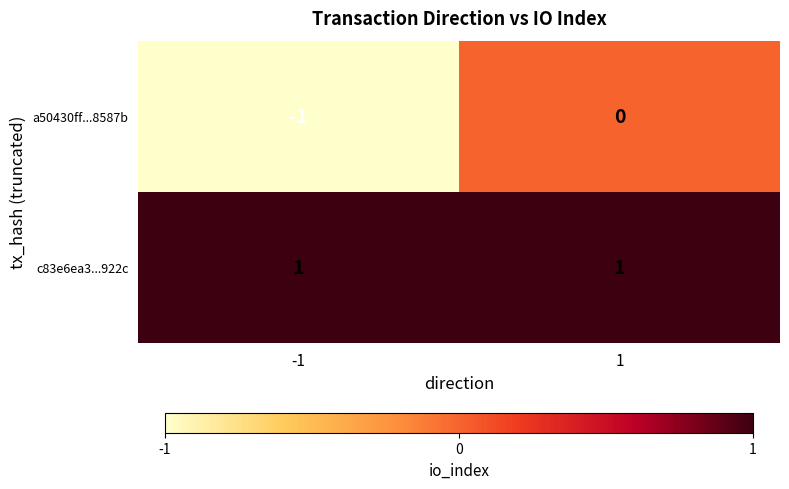

The value of a50430ff...8587b at -1 is -2. True or false?

False